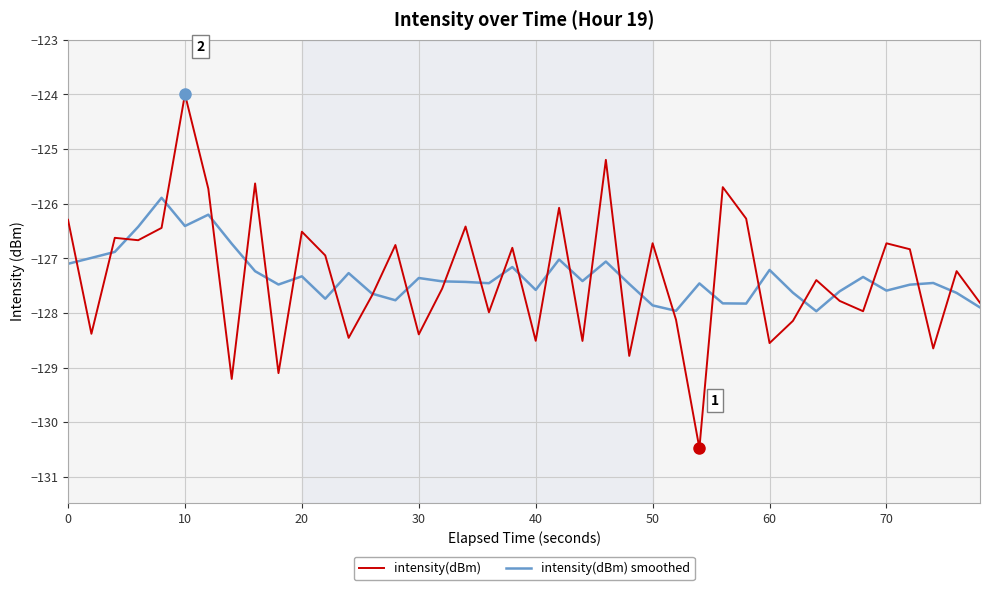

Is this an area chart (filled region under the line)?

No